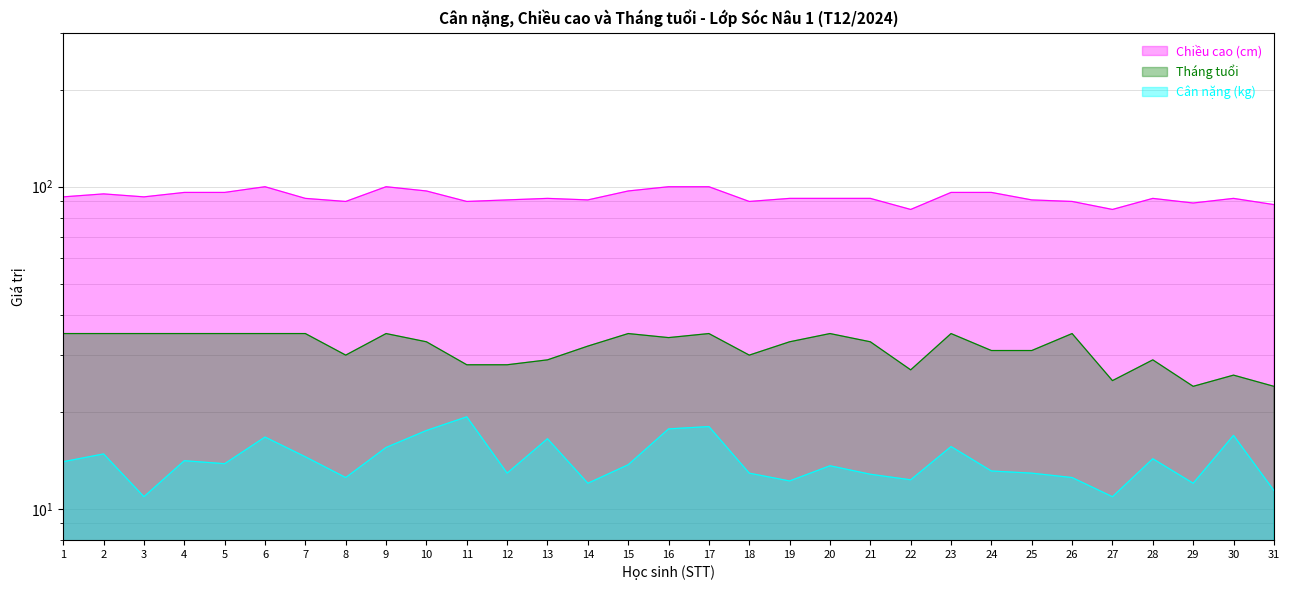

What are all the series names shown in the legend?

Cân nặng (kg), Chiều cao (cm), Tháng tuổi